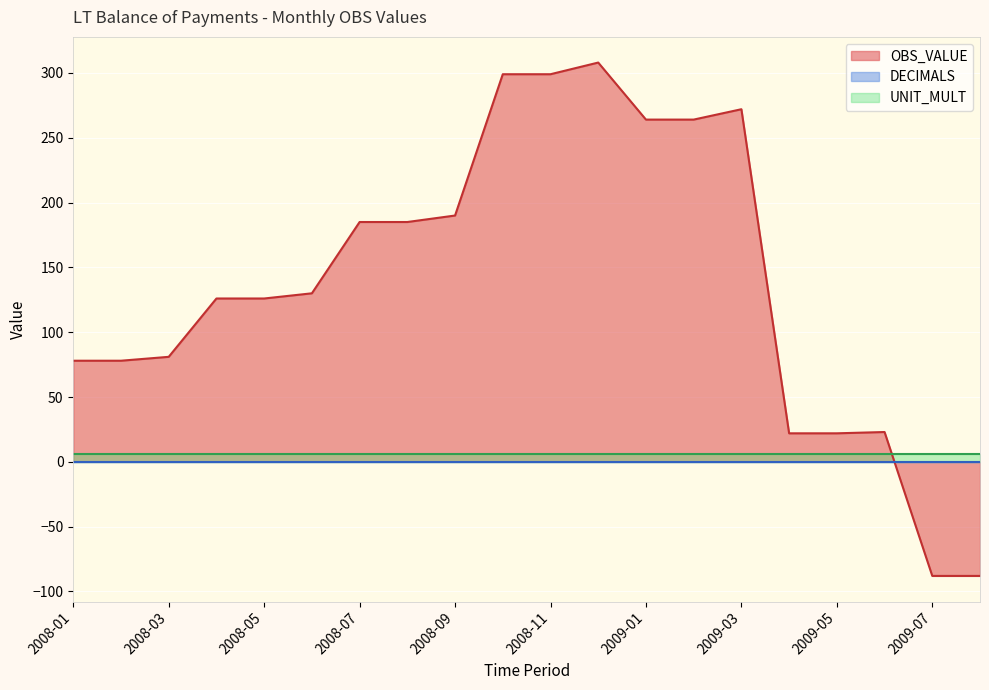

Reading left to right, what are all the values shown in this chart?

OBS_VALUE: 78	78	81	126	126	130	185	185	190	299	299	308	264	264	272	22	22	23	-88	-88
DECIMALS: 0	0	0	0	0	0	0	0	0	0	0	0	0	0	0	0	0	0	0	0
UNIT_MULT: 6	6	6	6	6	6	6	6	6	6	6	6	6	6	6	6	6	6	6	6